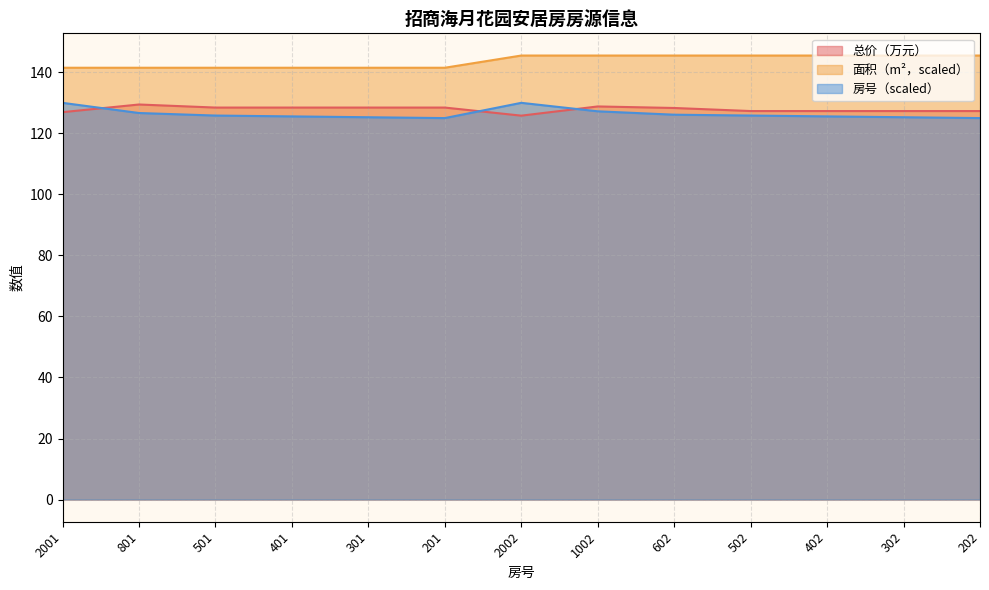

What is the total value across all series at 302?

398.1